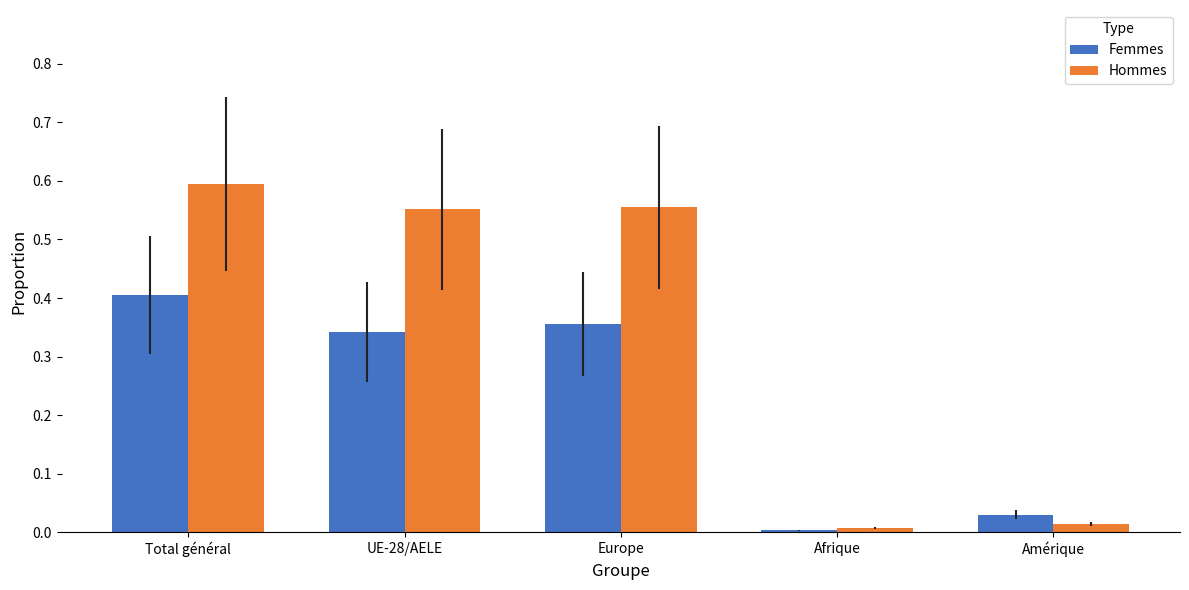

What are all the series names shown in the legend?

Femmes, Hommes